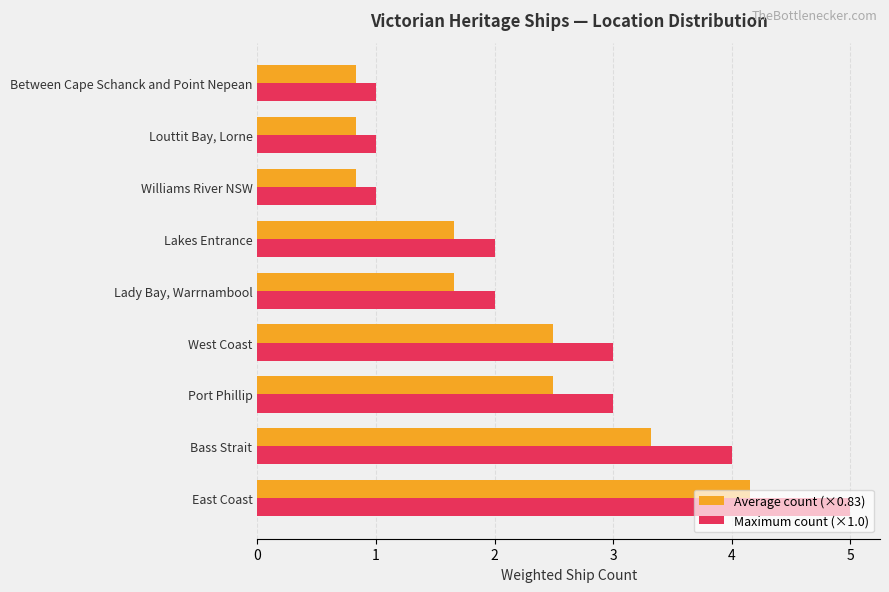

True or false: Maximum count (×1.0) has a value of 1.0 at Louttit Bay, Lorne.

True